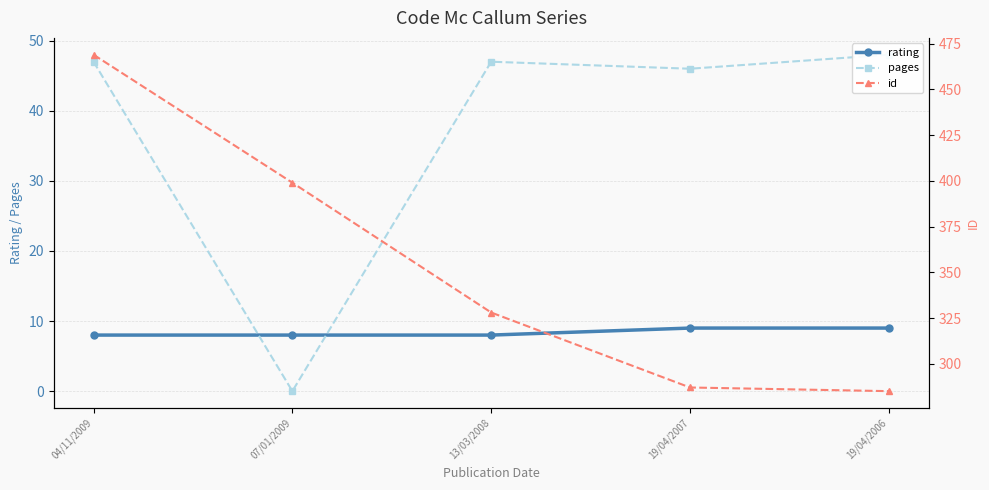

List the series in order of their peak value, lowest first.

rating, pages, id